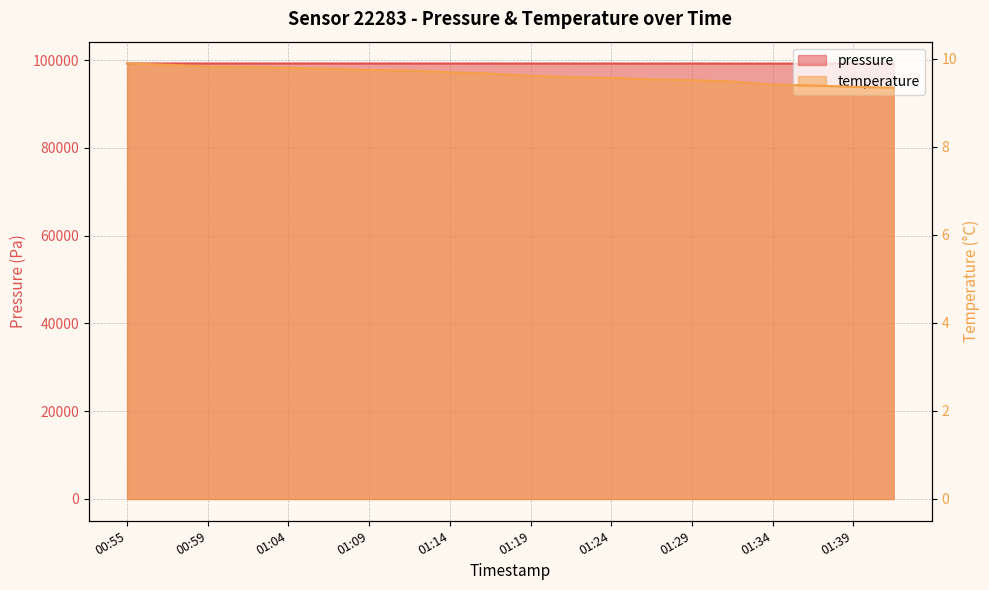

How many interior local peaks does the pressure series have?

6